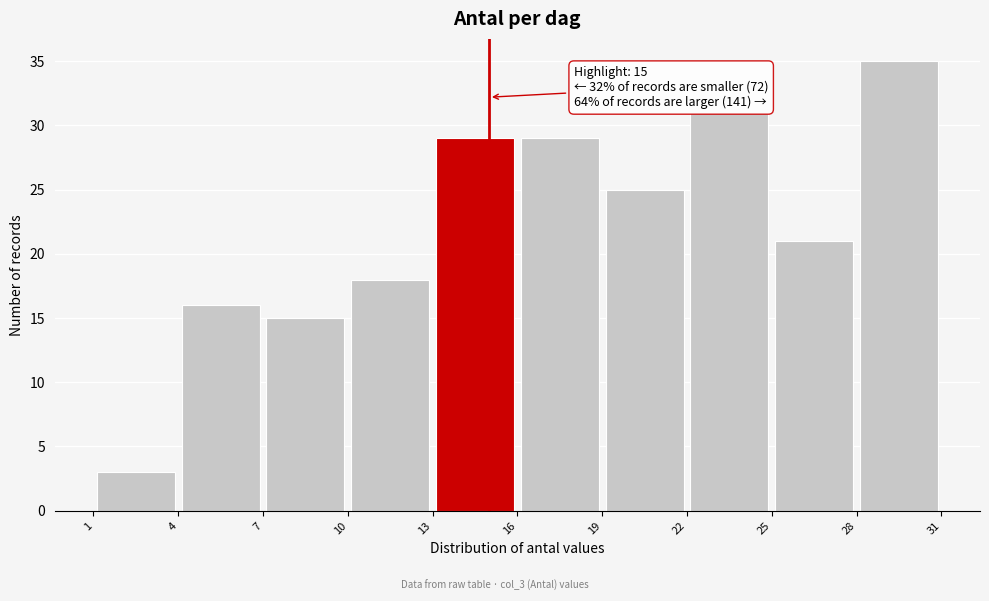

Over which range of the x-axis is the bar tallest?

28 to 31